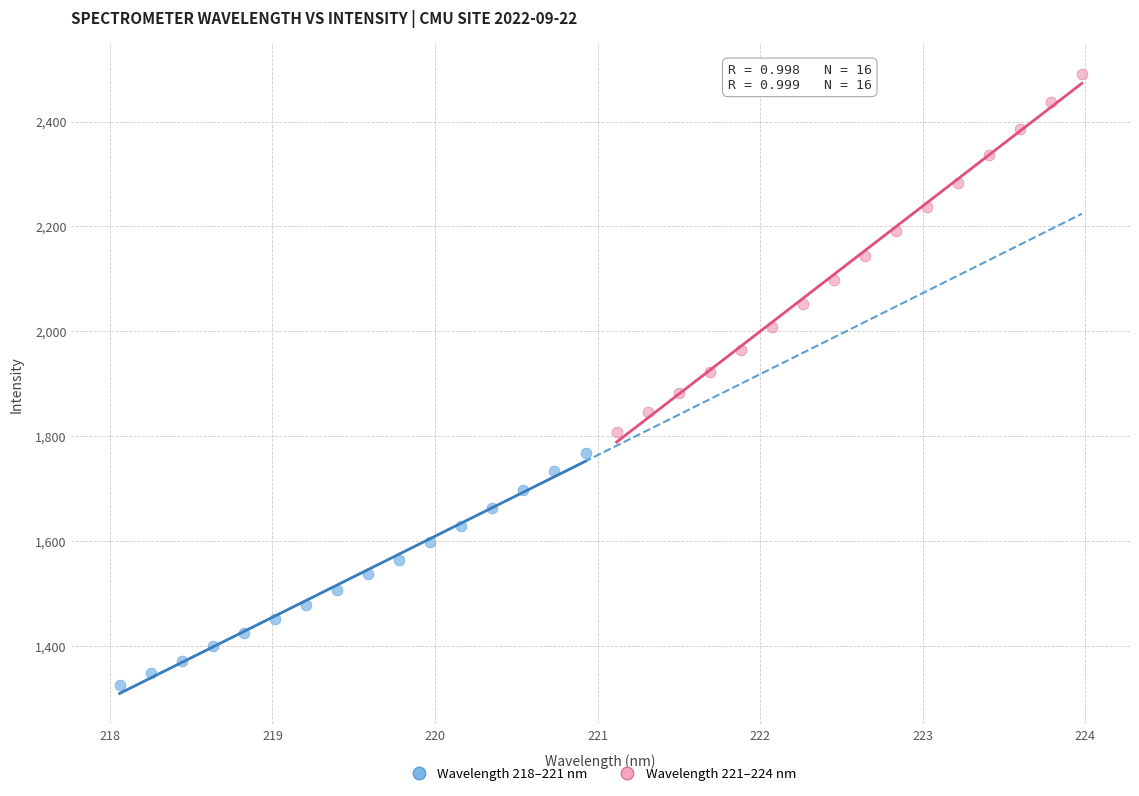

Which series contains the lowest Y value?

Wavelength 218–221 nm